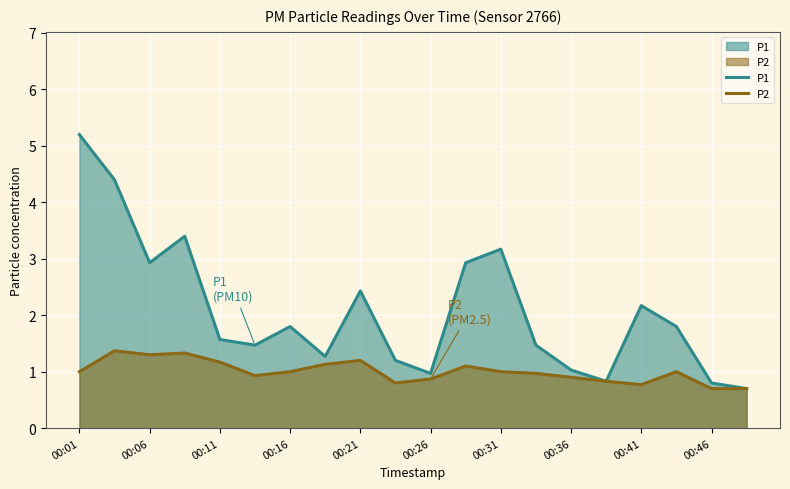

At which category is the sum across all series the highest?

00:01